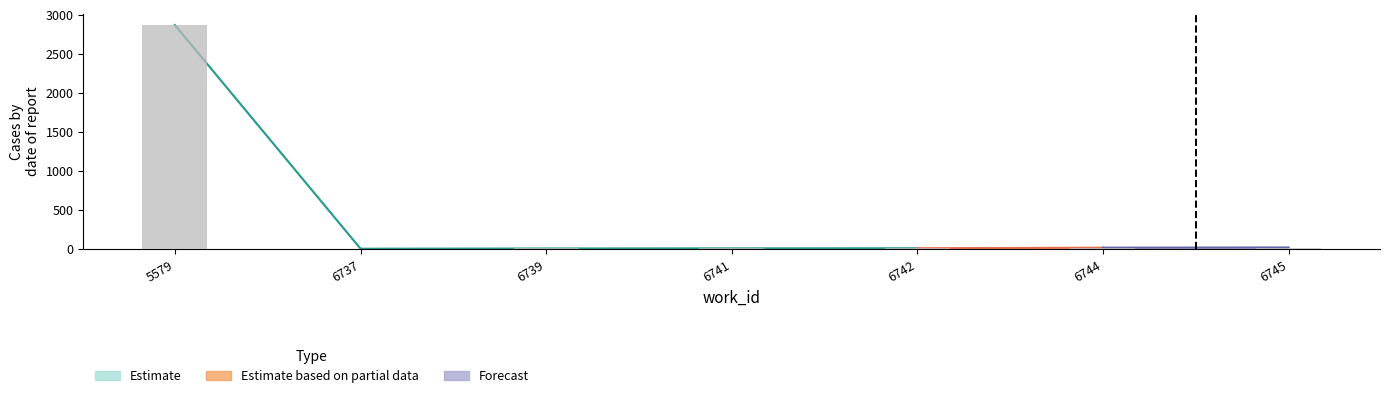

Does the chart contain stacked bars?

No